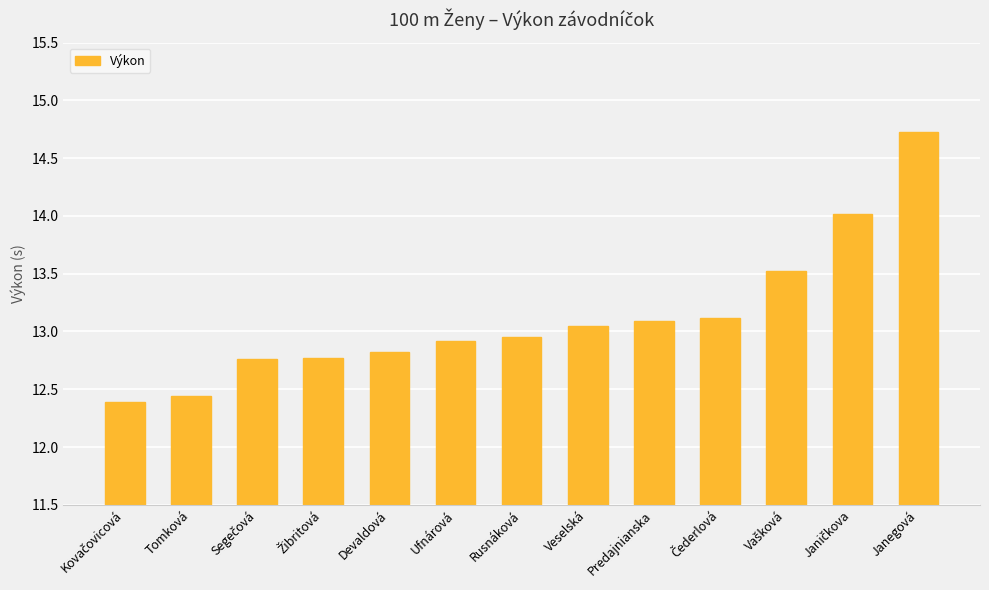

Which category has the highest value across all series?

Janegová